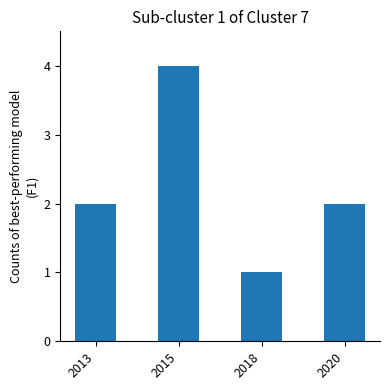

What is the greatest value displayed?

4